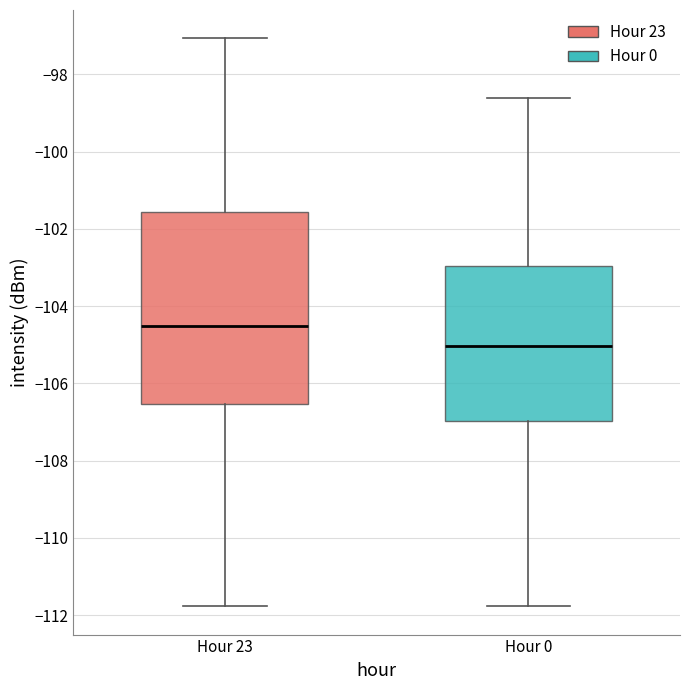

Which box is the tallest, from its lower edge to its upper edge?

Hour 23